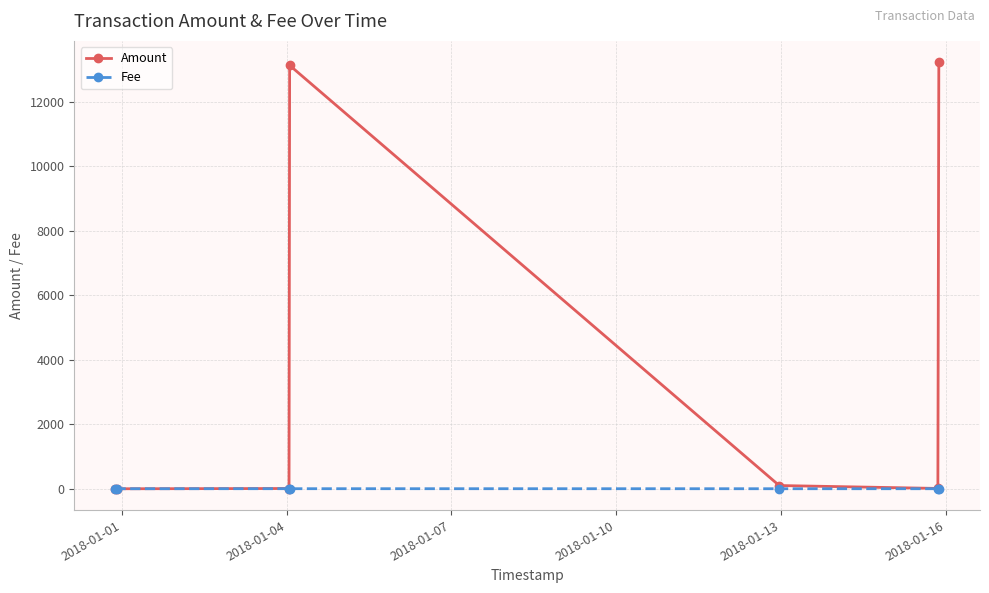

Does the chart display data point markers on the line(s)?

Yes